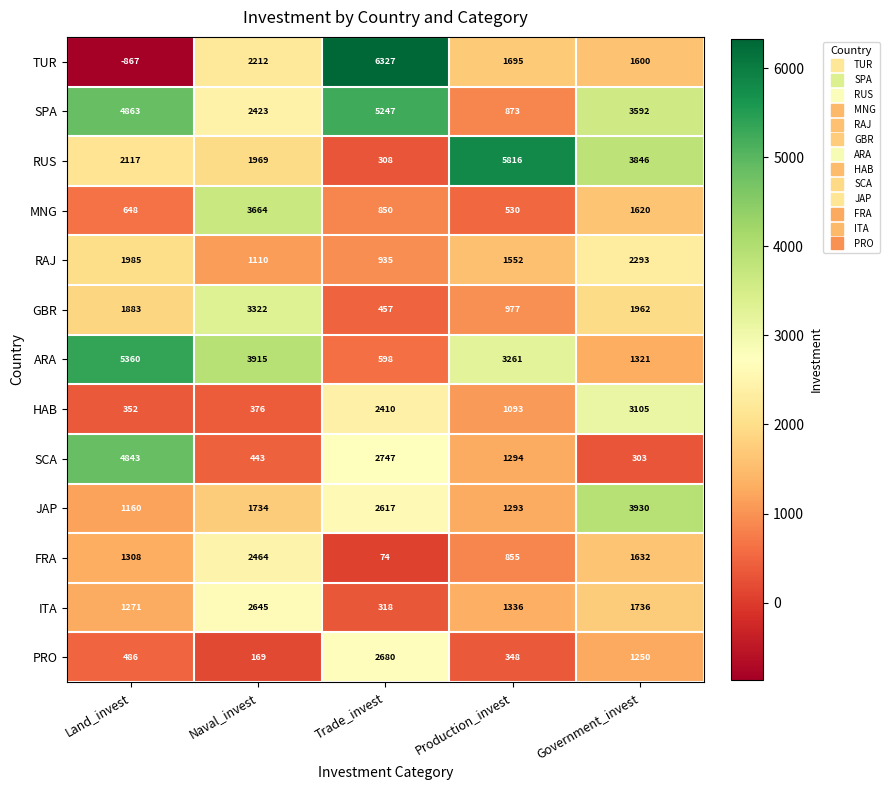

True or false: FRA has a value of 596 at Naval_invest.

False